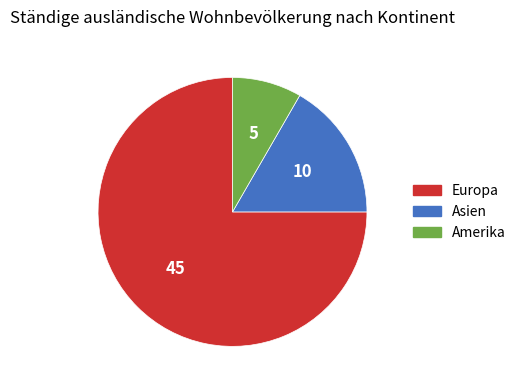

Count the number of slices in the pie.

3